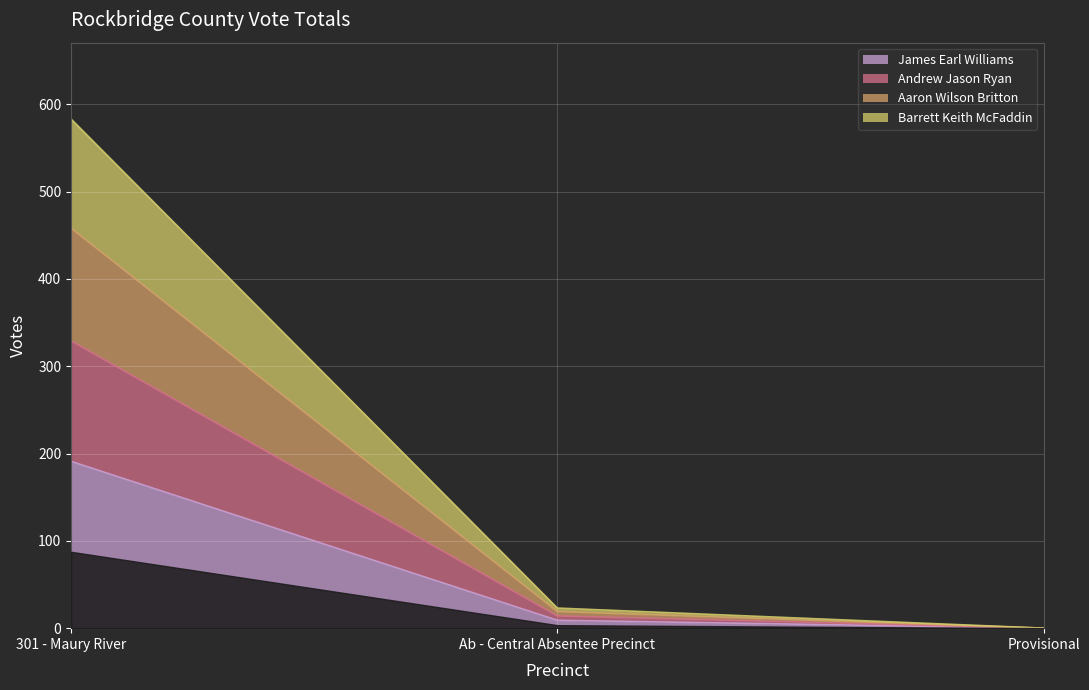

Where is James Earl Williams nearest to the value 95?

Ab - Central Absentee Precinct